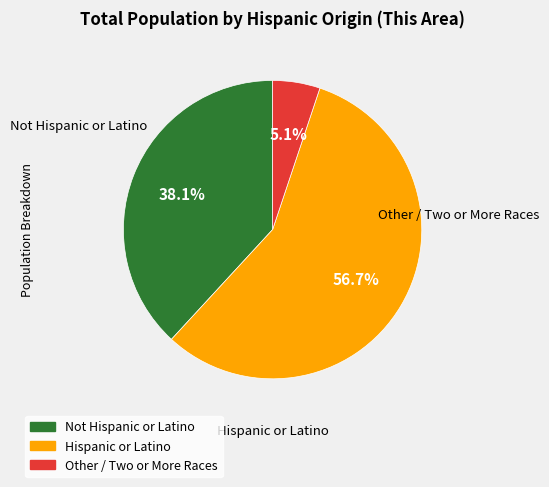

Does Hispanic or Latino represent more than half of the total?

Yes